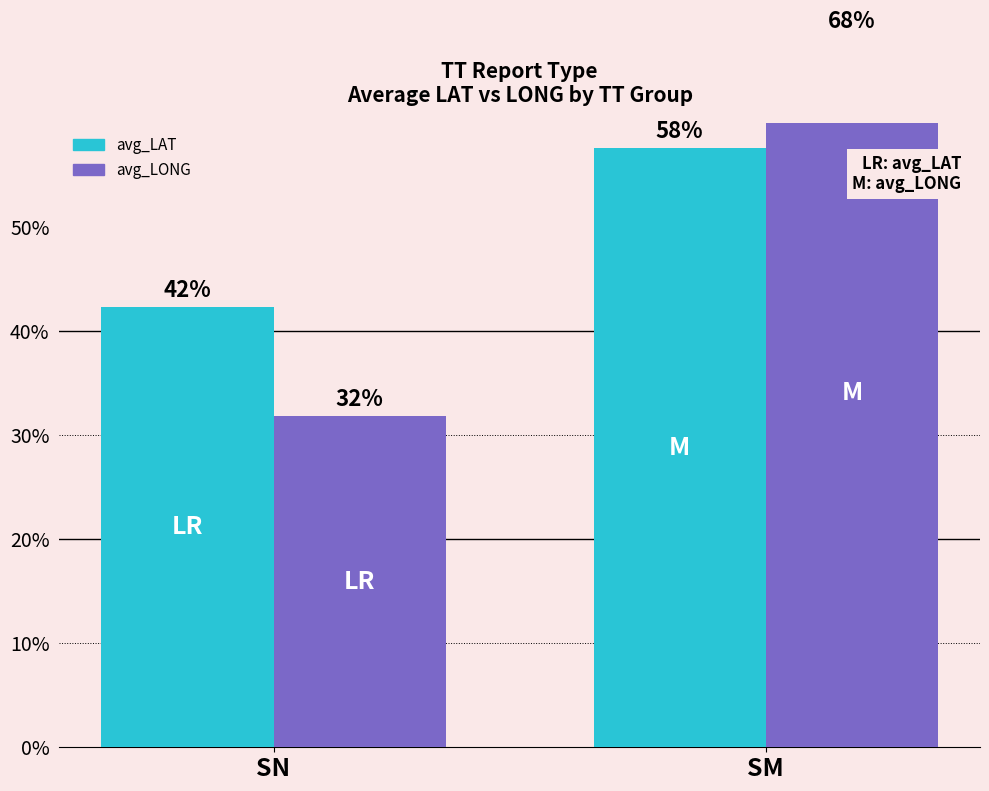

Does the chart contain any negative values?

No